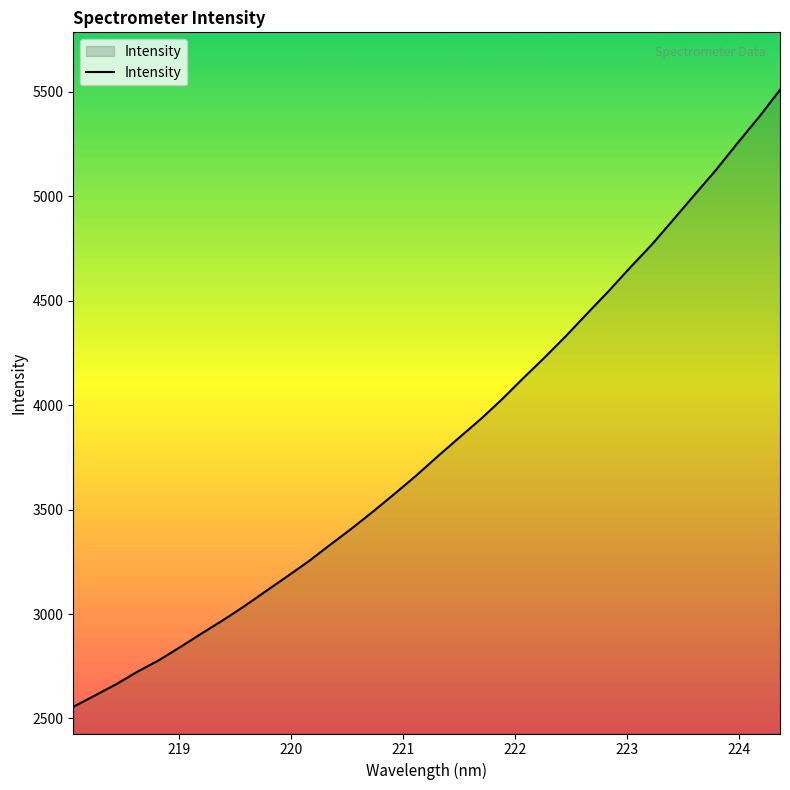

What is the smallest value displayed?

2555.8